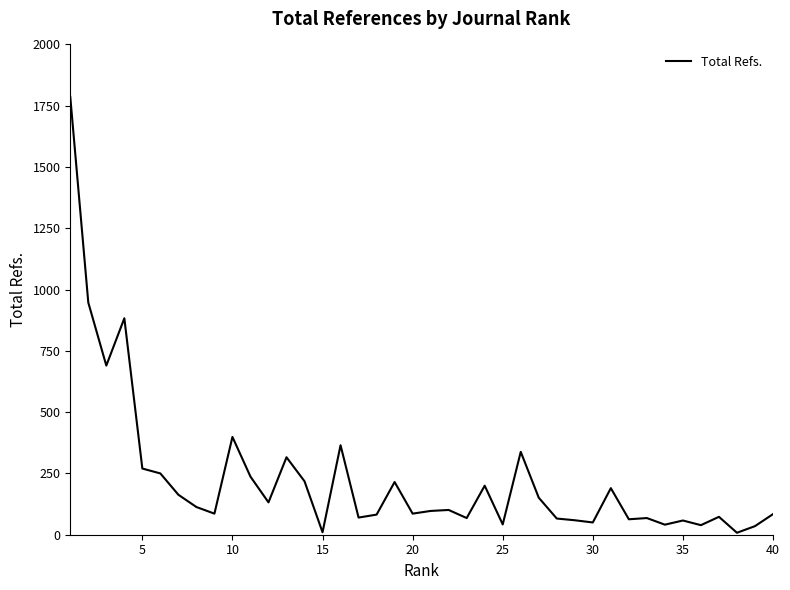

What is the maximum value shown in the chart?

1786